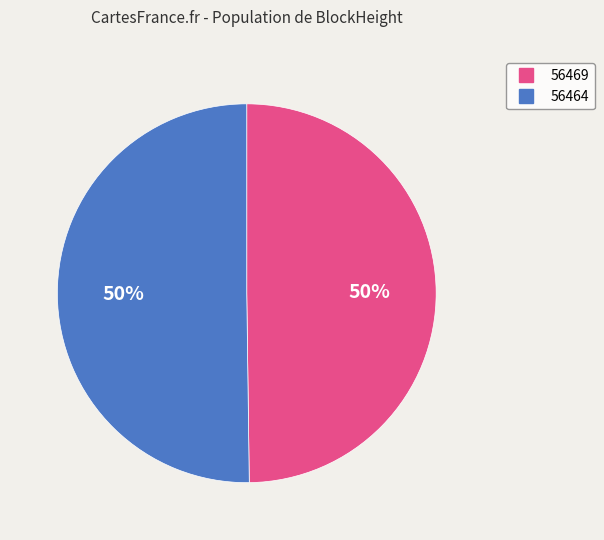

Do 56469 and 56464 together represent more than half of the pie?

Yes